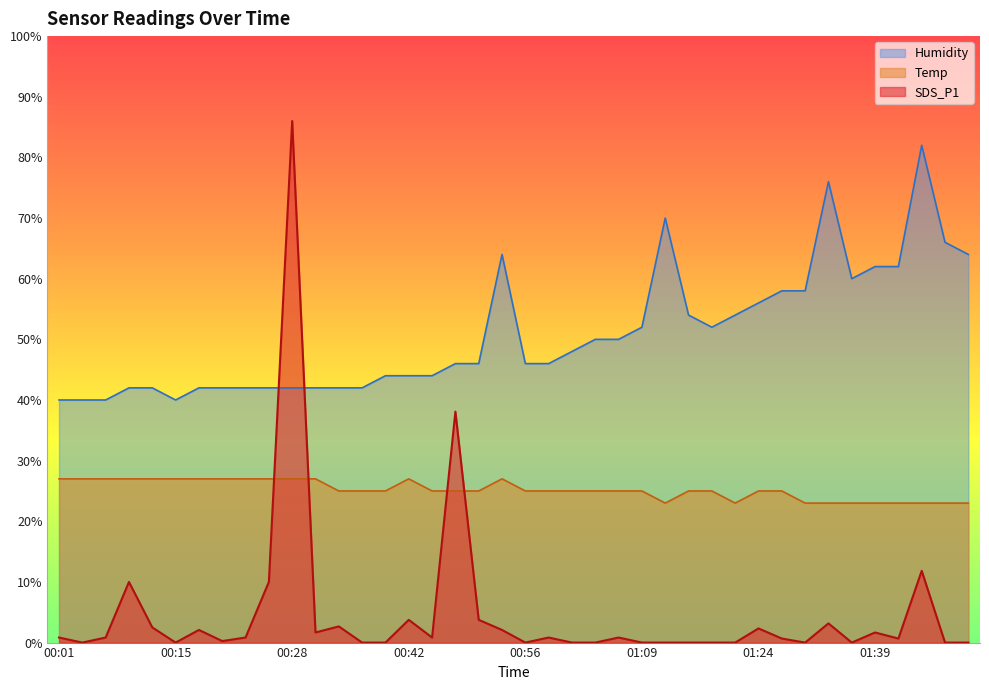

In Temp, how many points are higher than both neighbors (excluding endpoints)?

2